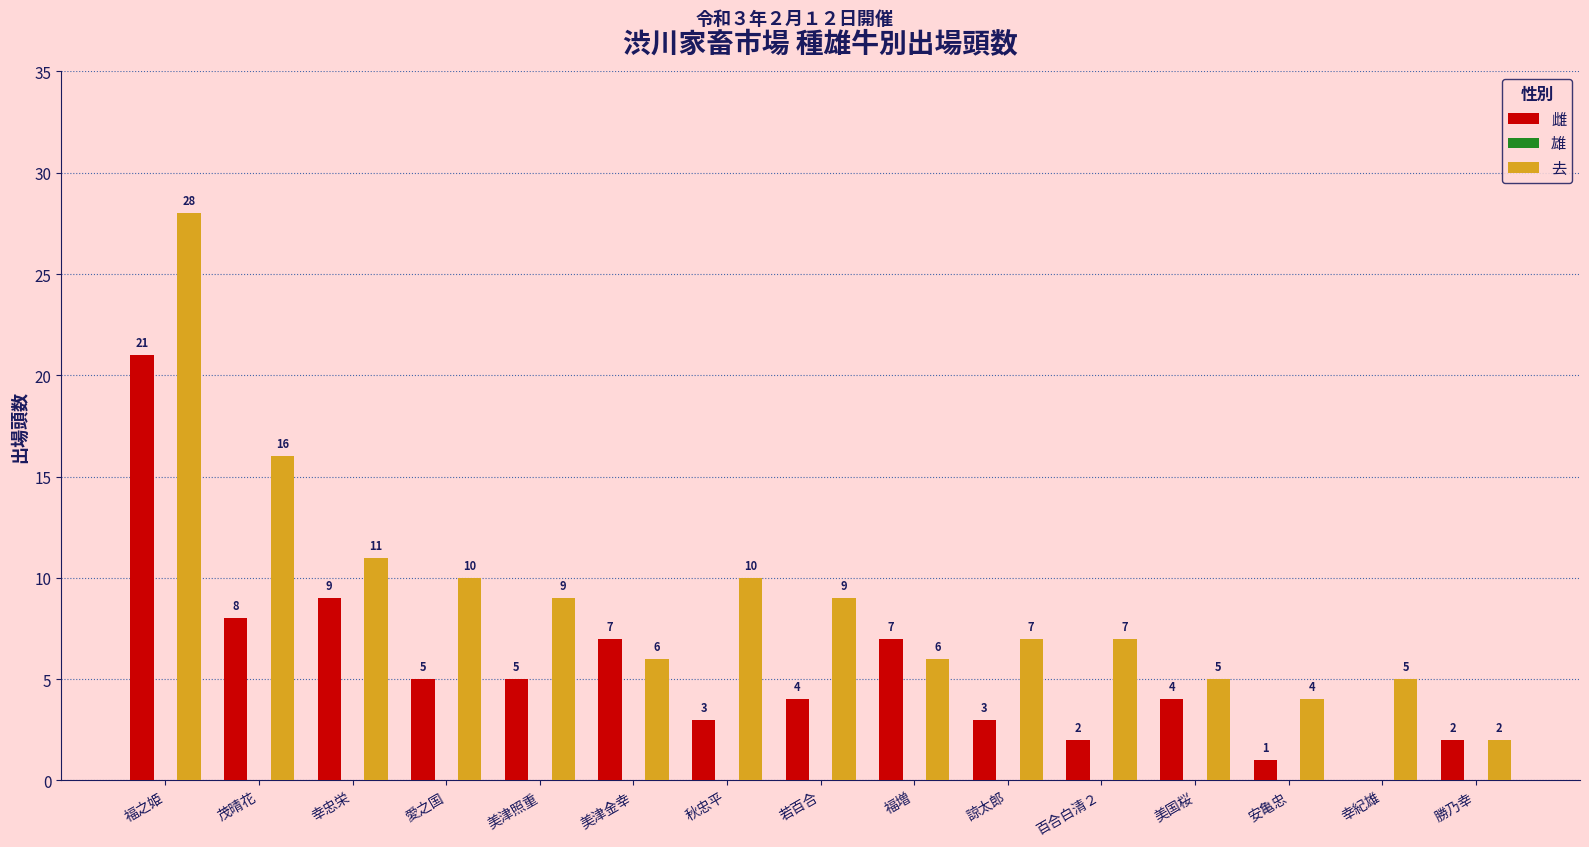

Which series changed the most between 福増 and 諒太郎?

雌